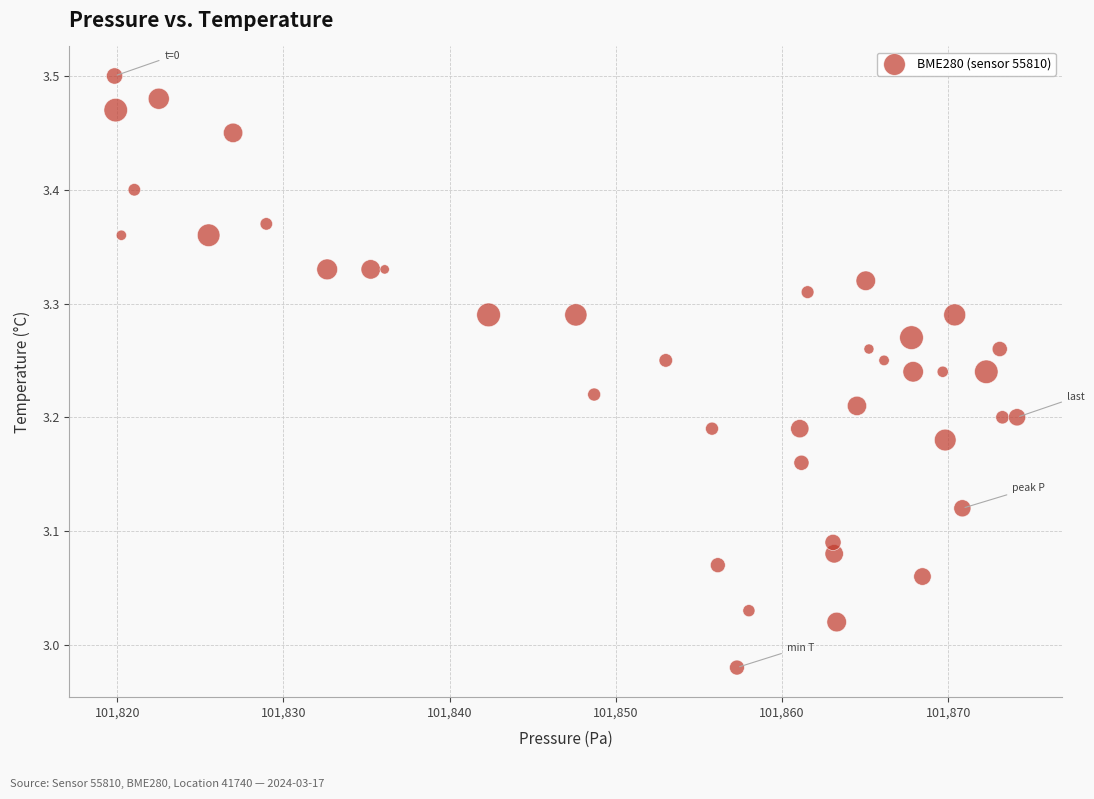

What is the range of X values (max minus min)?

54.3